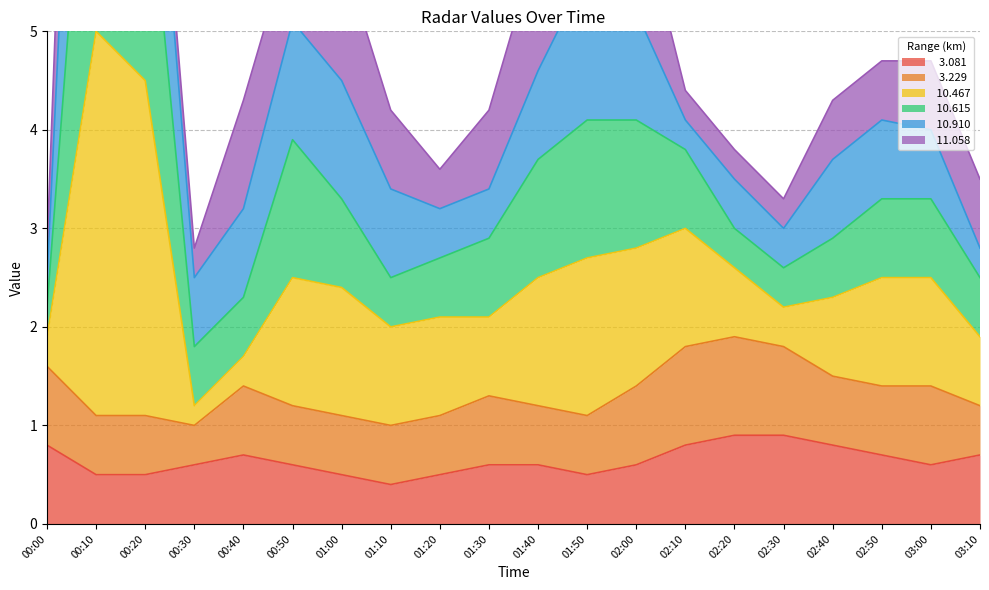

True or false:  10.615 and   3.081 intersect in this chart.

False